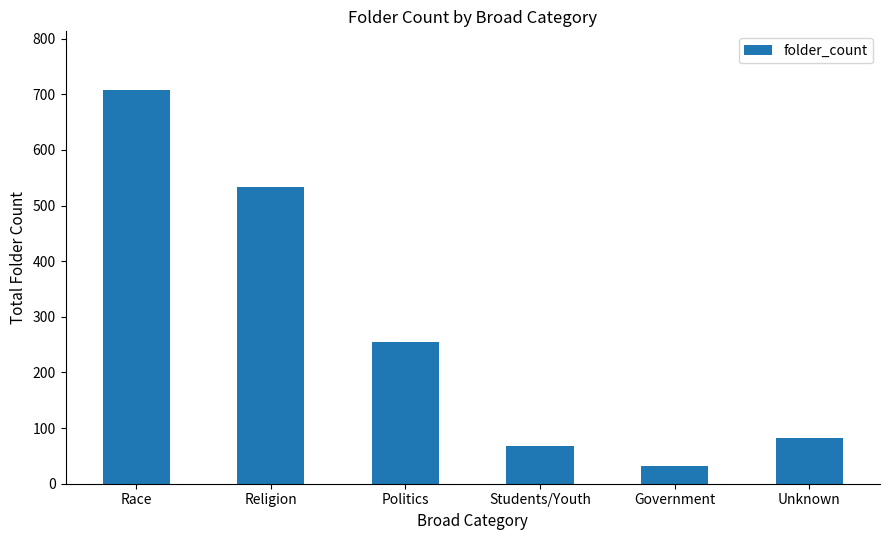

Reading left to right, what are all the values shown in this chart?

Race=707	Religion=534	Politics=254	Students/Youth=68	Government=31	Unknown=82